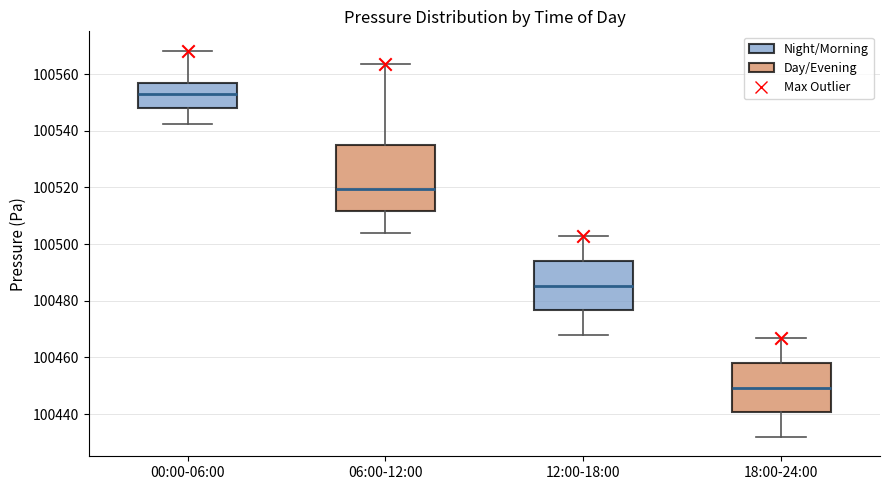

Where is the upper edge of the box for 18:00-24:00 on the y-axis? The values are not printed on the chart, so give them approximately, as read against the axis.

100458